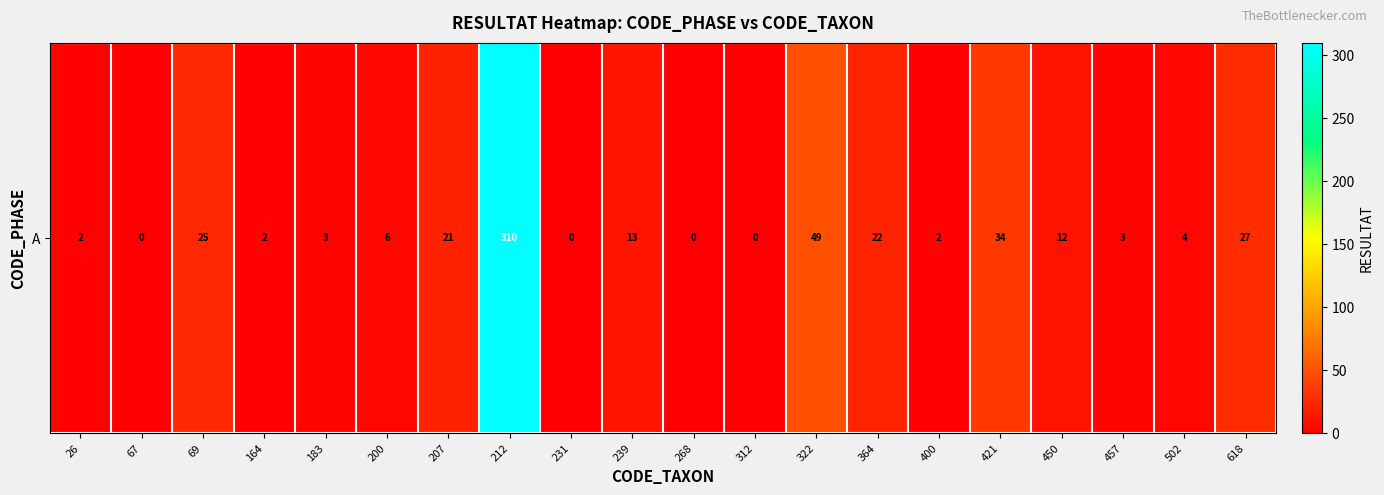

At which category does the chart reach its minimum across all series?

67